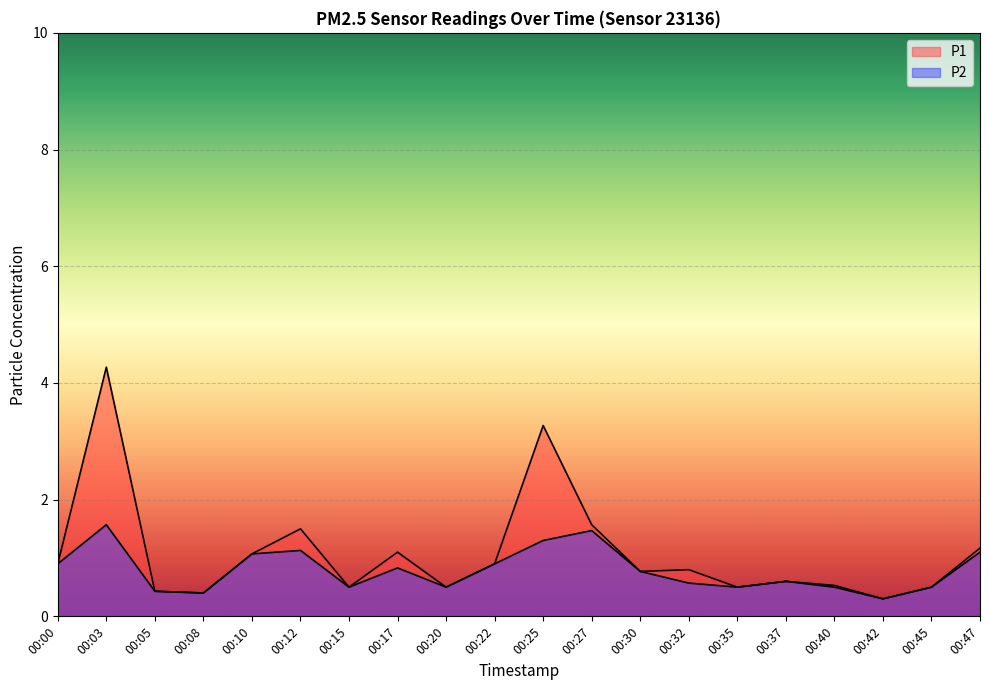

Reading right to left, list all the values displayed in this chart.

P1: 00:47=1.2	00:45=0.5	00:42=0.3	00:40=0.5	00:37=0.6	00:35=0.5	00:32=0.8	00:30=0.8	00:27=1.6	00:25=3.3	00:22=0.9	00:20=0.5	00:17=1.1	00:15=0.5	00:12=1.5	00:10=1.1	00:08=0.4	00:05=0.4	00:03=4.3	00:00=0.9
P2: 00:47=1.1	00:45=0.5	00:42=0.3	00:40=0.5	00:37=0.6	00:35=0.5	00:32=0.6	00:30=0.8	00:27=1.5	00:25=1.3	00:22=0.9	00:20=0.5	00:17=0.8	00:15=0.5	00:12=1.1	00:10=1.1	00:08=0.4	00:05=0.4	00:03=1.6	00:00=0.9